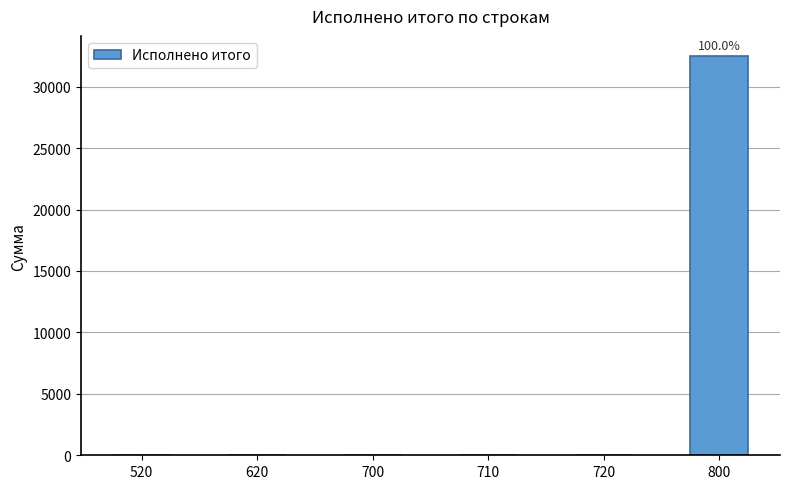

The value at 620 is 0.0. True or false?

True